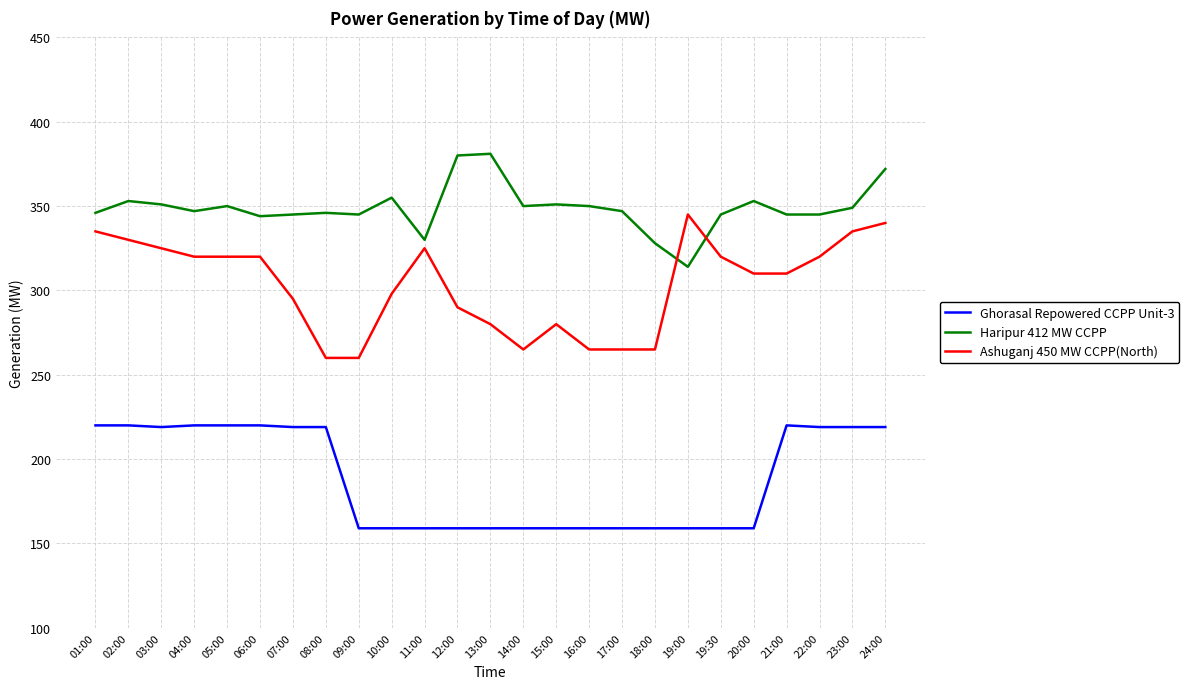

The Ghorasal Repowered CCPP Unit-3 series shows 62 at 07:00. True or false?

False